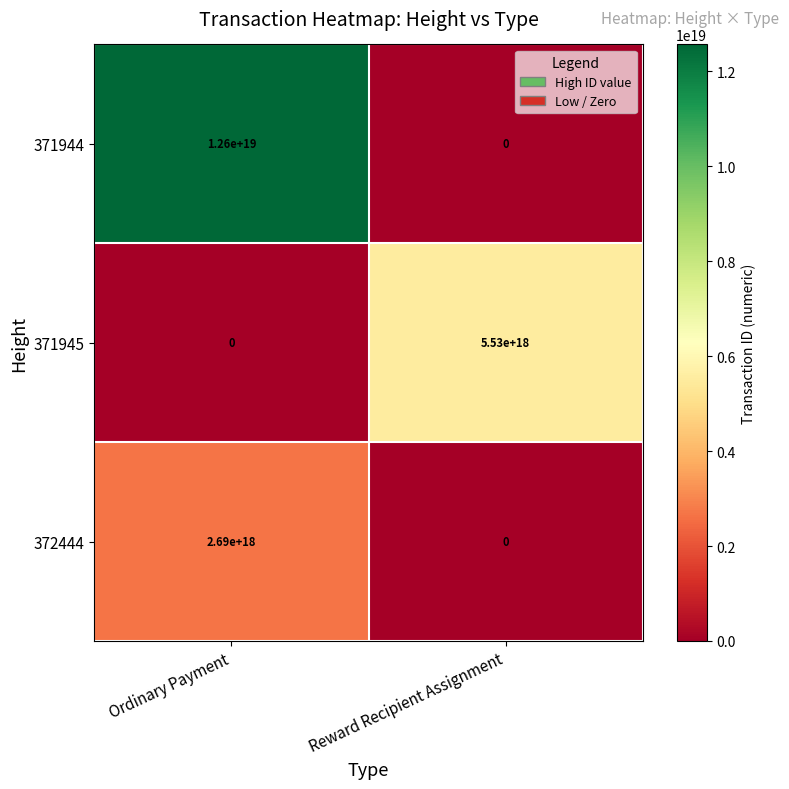

Rank the series by their maximum value, from highest to lowest.

371944, 371945, 372444